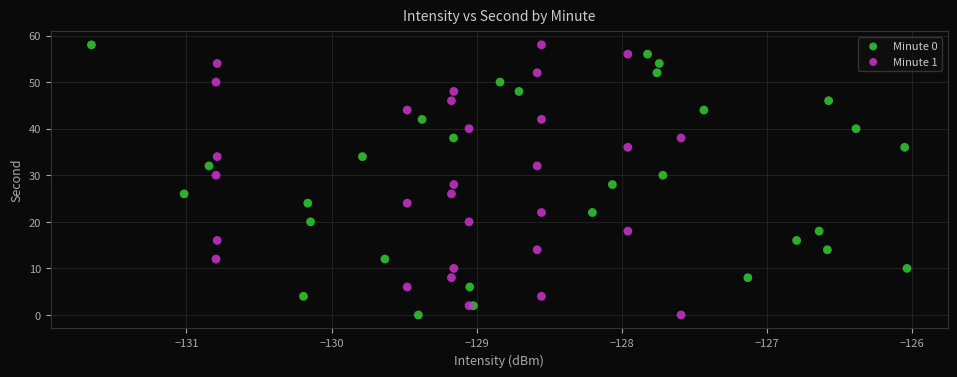

What are all the series names shown in the legend?

Minute 0, Minute 1